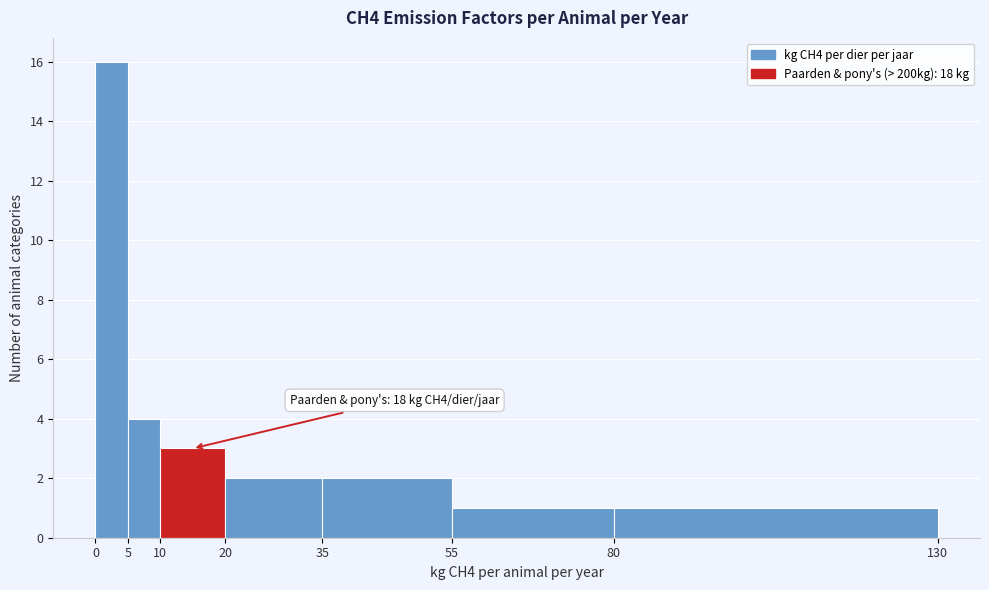

Over which range of the x-axis is the bar tallest?

0 to 5